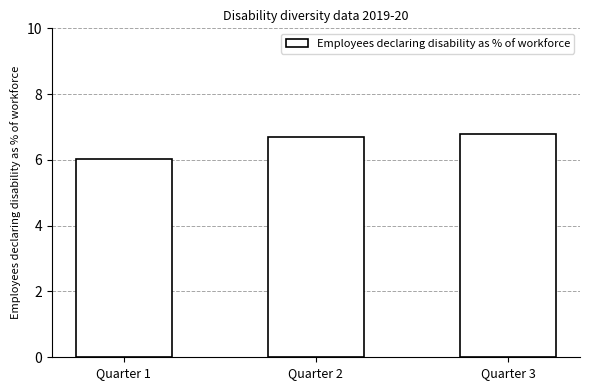

What is the value of the 1st bar from the left?

6.0